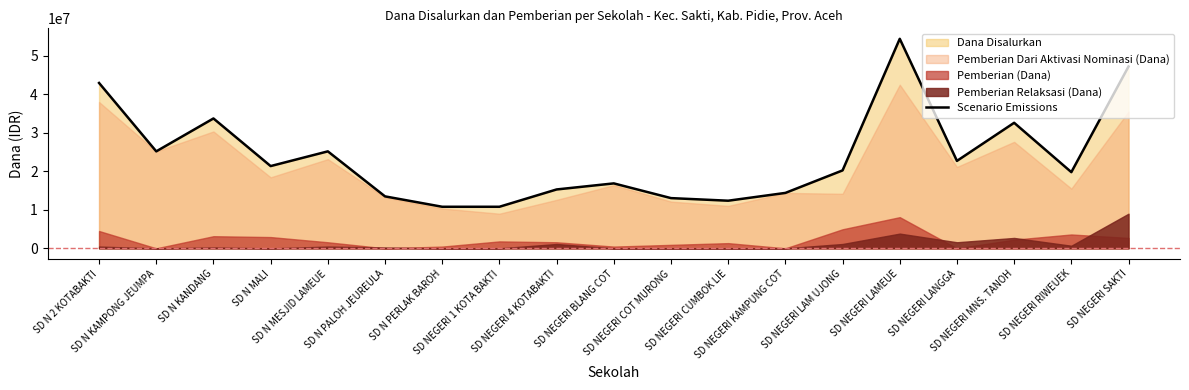

What is the difference between the maximum and minimum values?

43650000